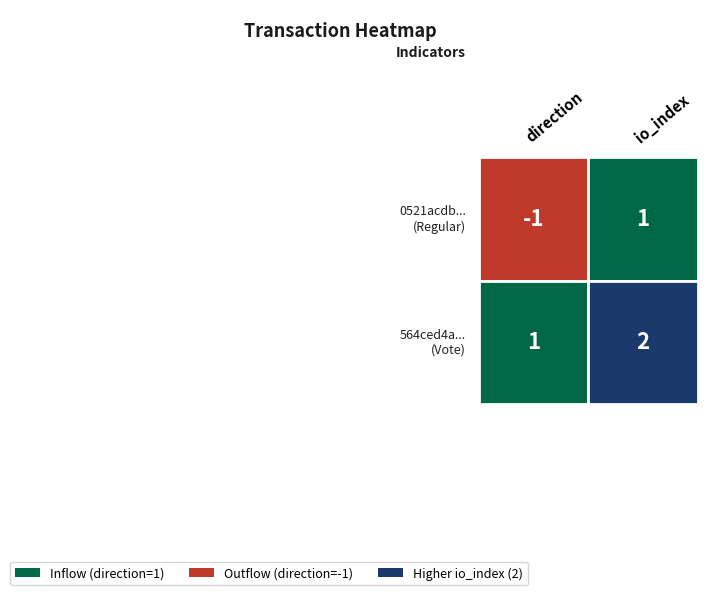

Reading left to right, transcribe all the data shown in this chart.

0521acdb44fc1a01f8de4736aee23a03718a1ef: -1	1
564ced4a46b197cac5fbf2859cd839484544b1d: 1	2